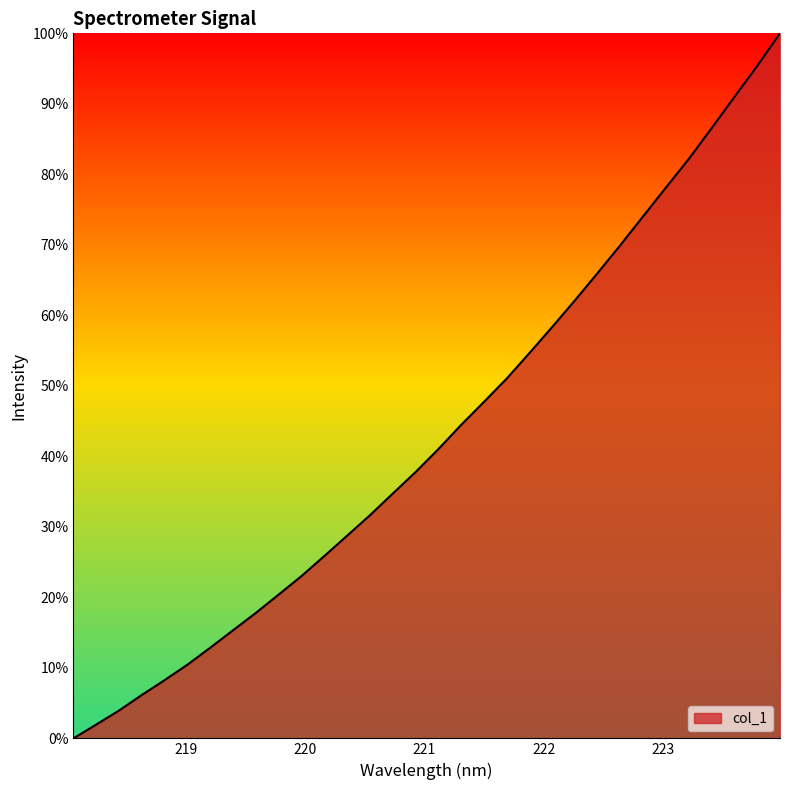

Is this an area chart (filled region under the line)?

Yes